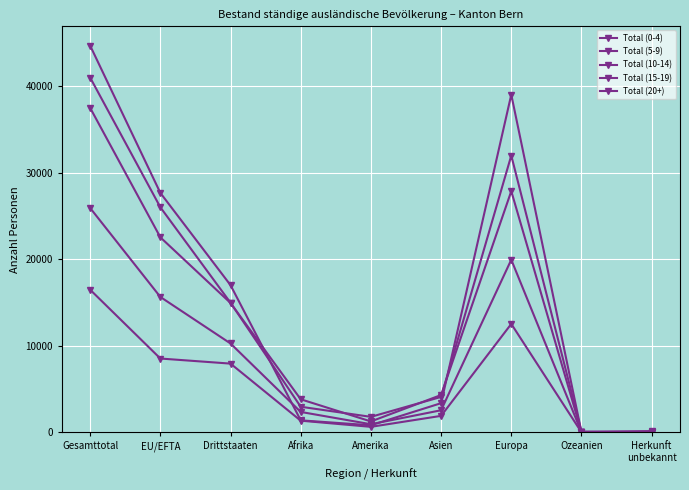

What is the difference between the maximum and second lowest values in the Total (15-19) series?

16479